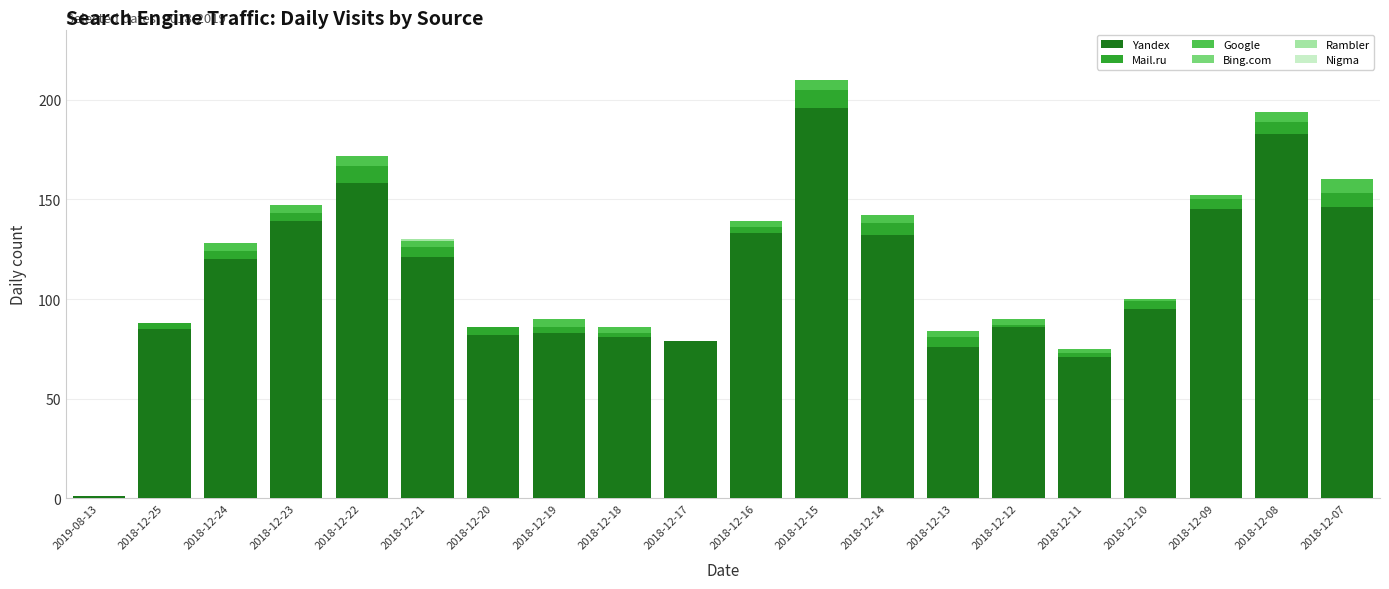

Which category has the highest value in the Yandex series?

2018-12-15